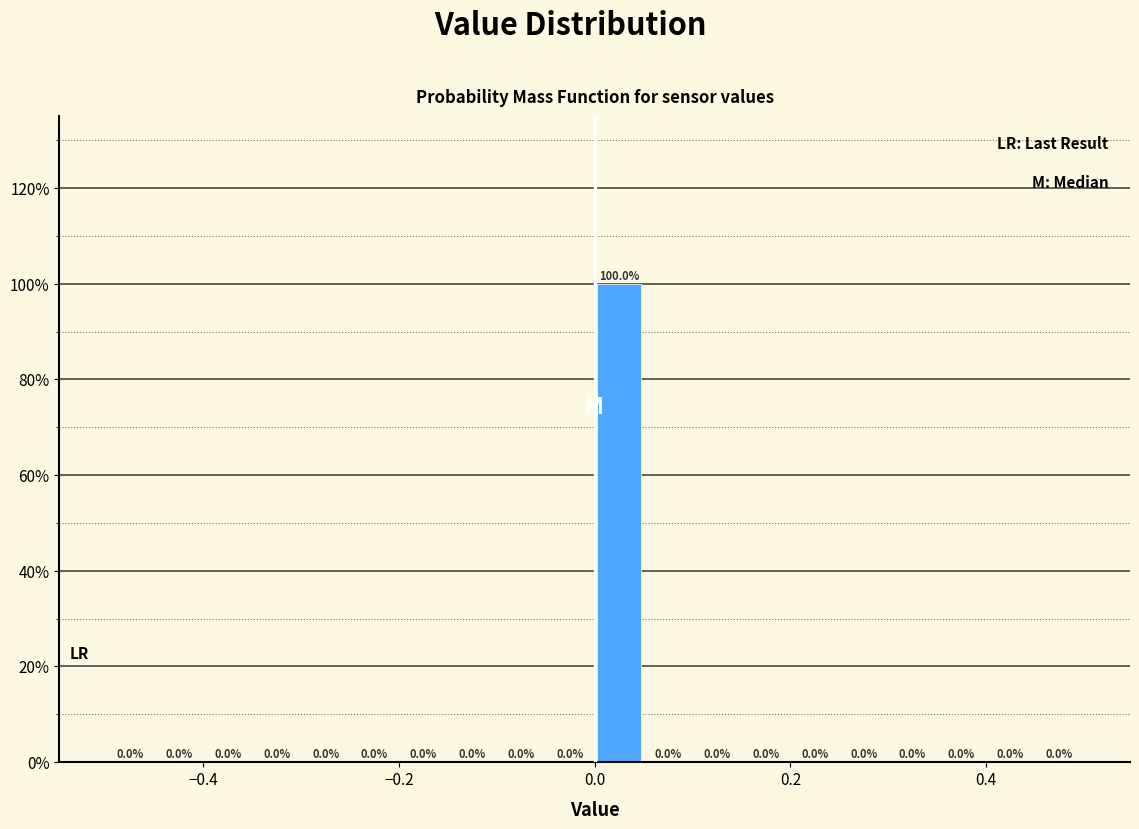

Around what value on the x-axis is the tallest bar? Give the approximate position of its centre, as read against the axis.

0.02